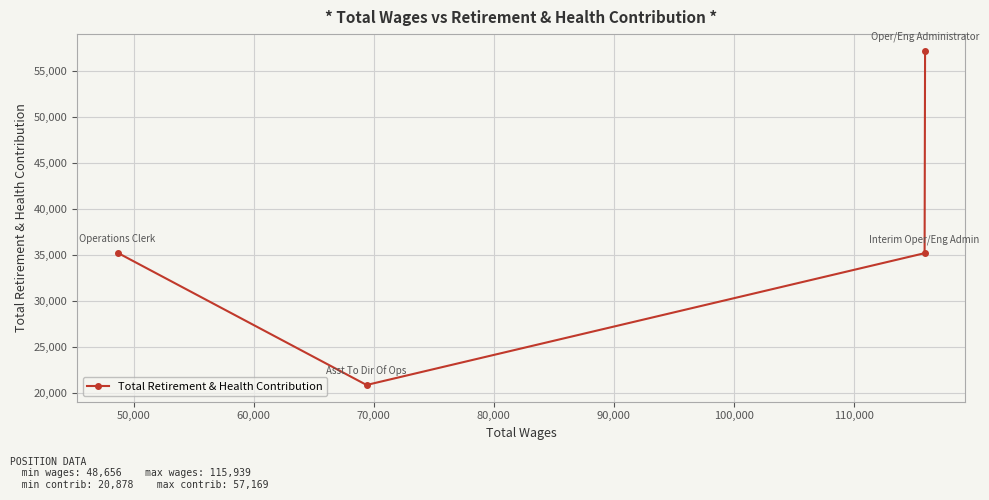

What is the minimum value shown in the chart?

20878